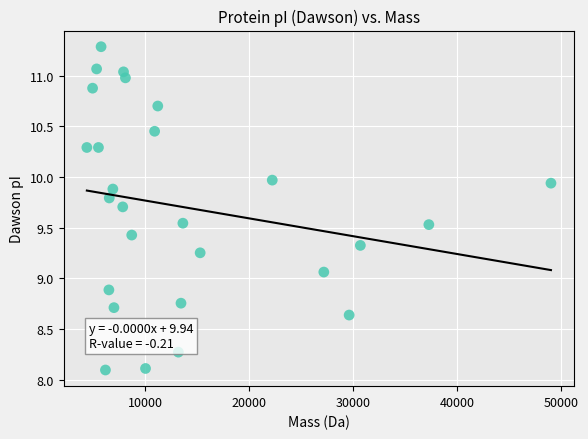

What is the range of Y values (max minus min)?

3.2